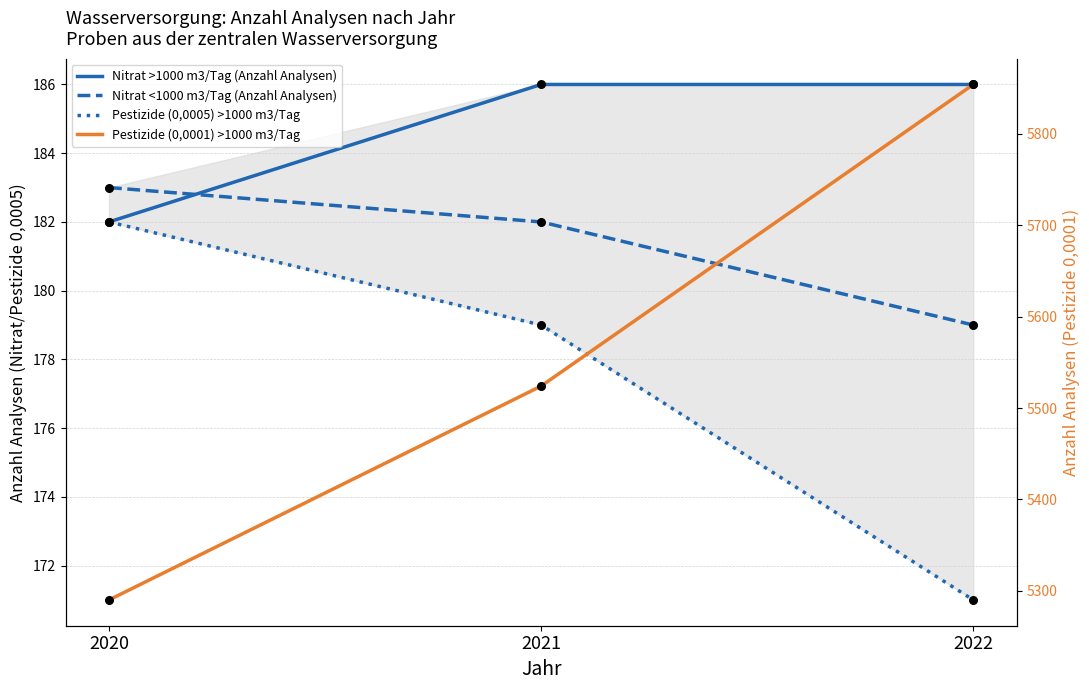

What are all the series names shown in the legend?

Nitrat >1000 m3/Tag (Anzahl Analysen), Nitrat <1000 m3/Tag (Anzahl Analysen), Pestizide (0,0005) >1000 m3/Tag, Pestizide (0,0001) >1000 m3/Tag